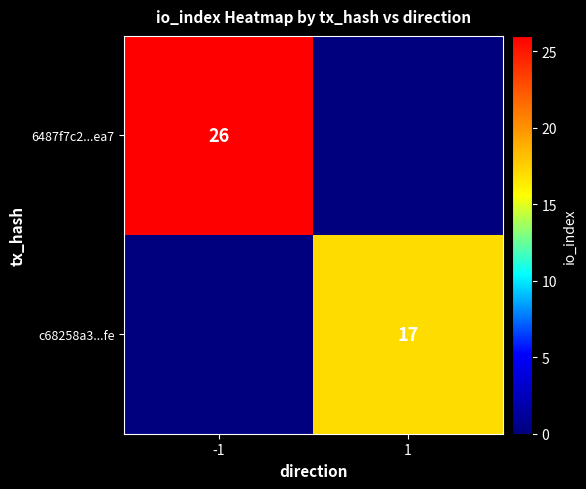

Is it true that 6487f7c2...ea7 equals 26 at -1?

True